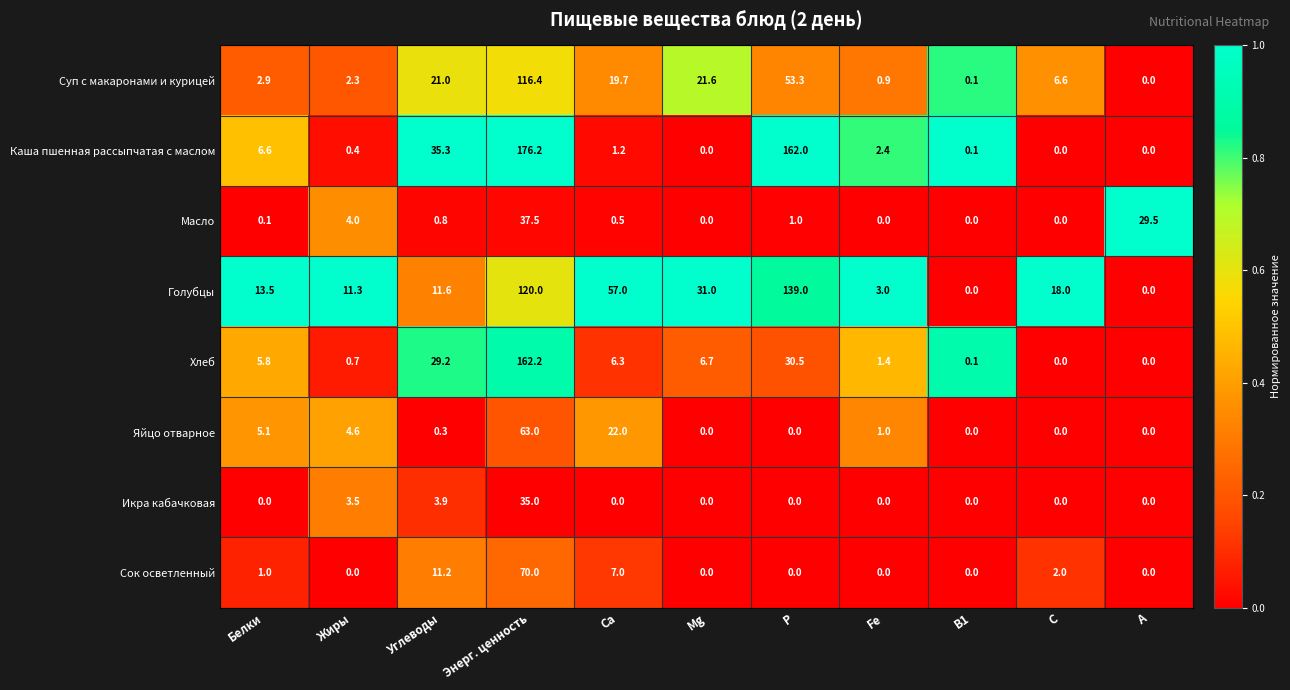

True or false: Икра кабачковая has a value of -19.6 at Са.

False